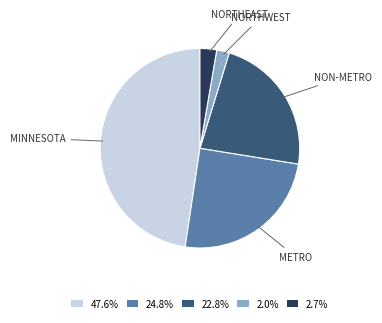

Is there any slice that represents more than half of the pie?

No